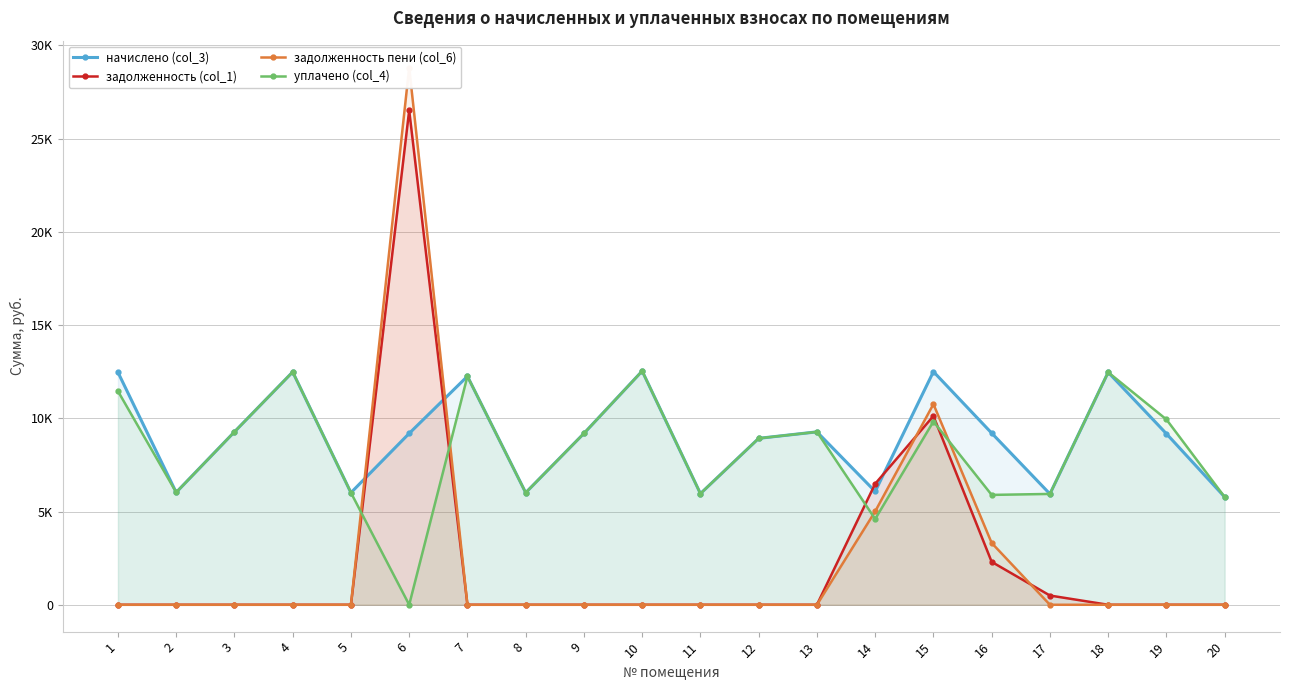

Is it true that начислено (col_3) equals 6077.5 at 14?

True